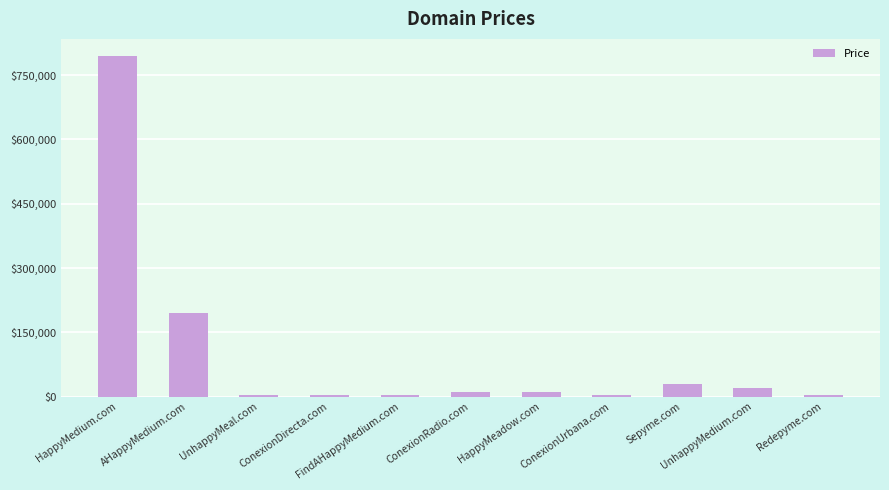

What is the sum of all values?

1077768